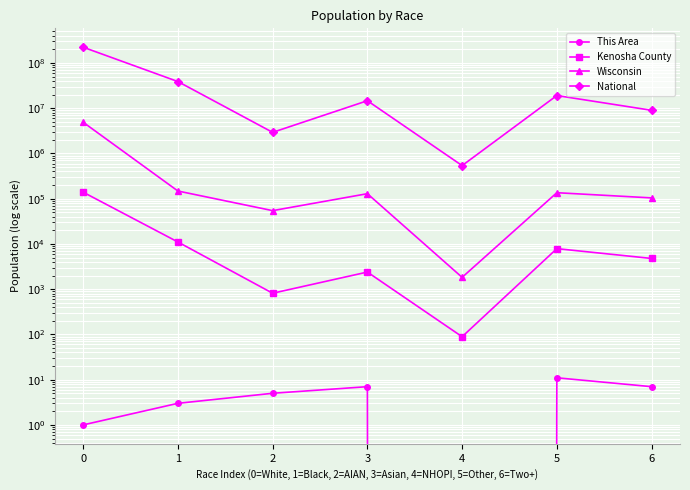

Rank the series by their maximum value, from highest to lowest.

National, Wisconsin, Kenosha County, This Area